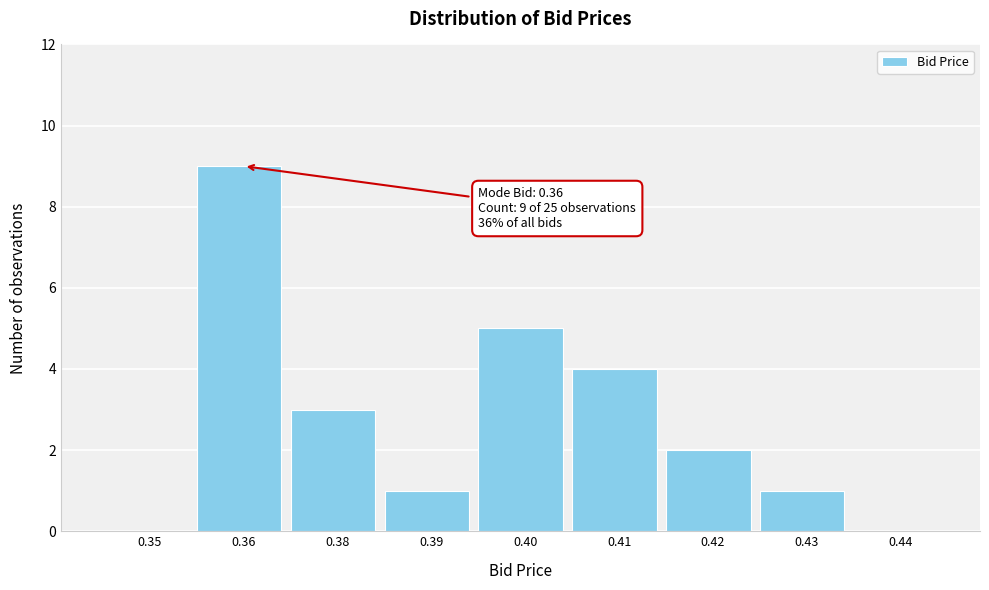

Reading left to right, what are all the values shown in this chart?

0.35=0	0.36=9	0.38=3	0.39=1	0.40=5	0.41=4	0.42=2	0.43=1	0.44=0